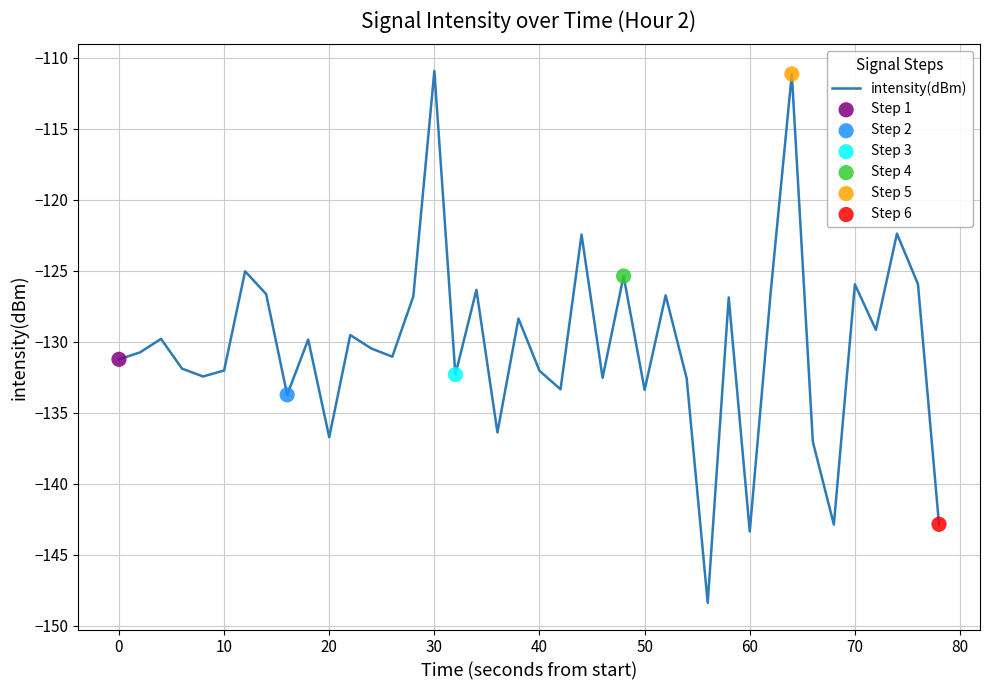

What is the smallest value displayed?

-148.4